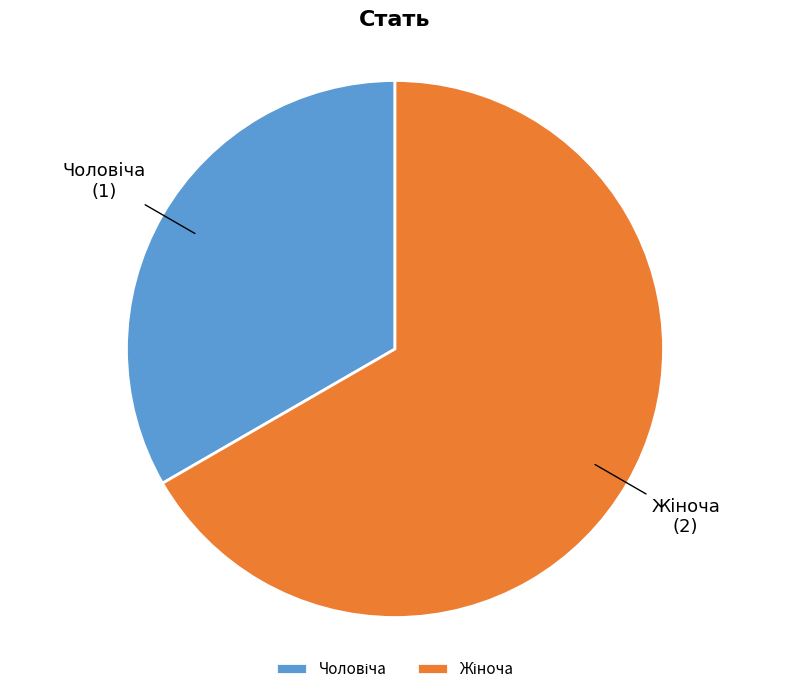

Is there a majority slice in this chart?

Yes